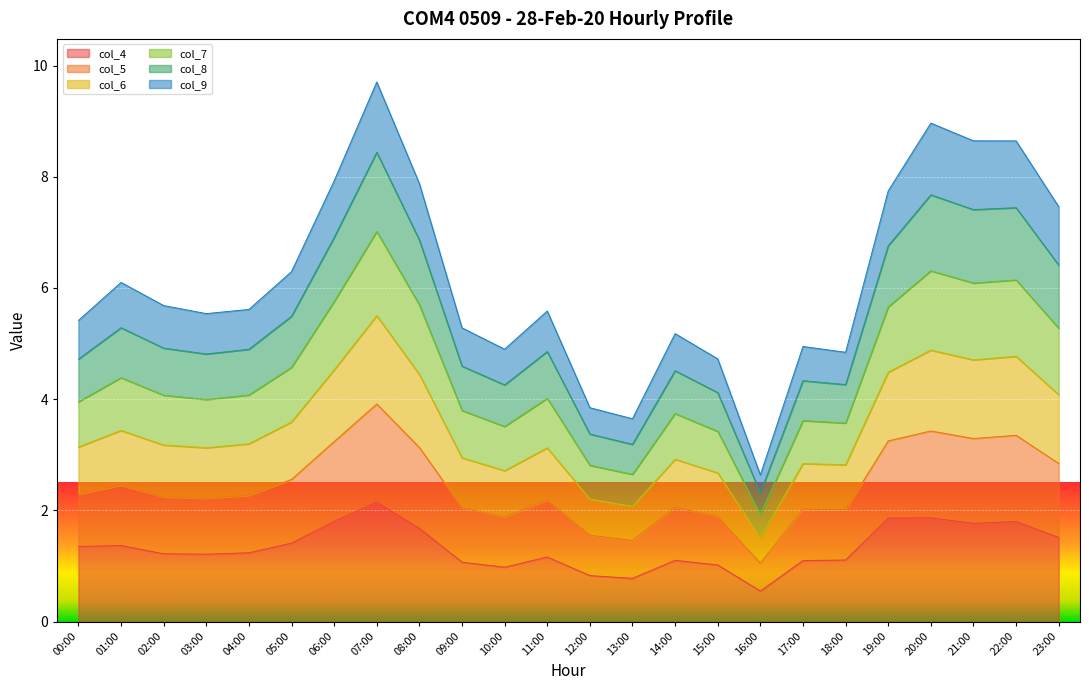

What is the lowest value of the col_4 series?

0.5